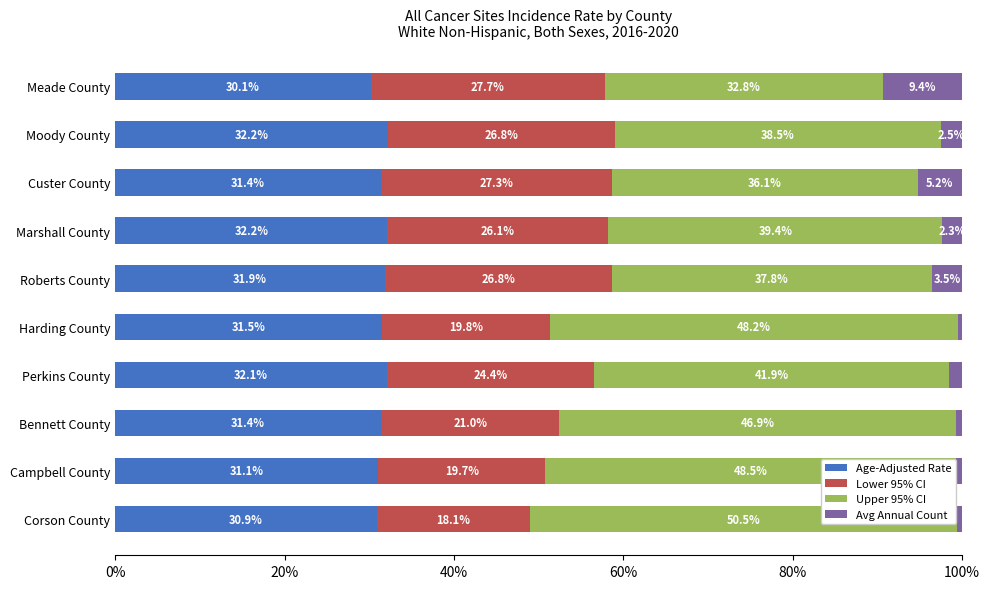

At which label does Age-Adjusted Rate reach its minimum?

Meade County